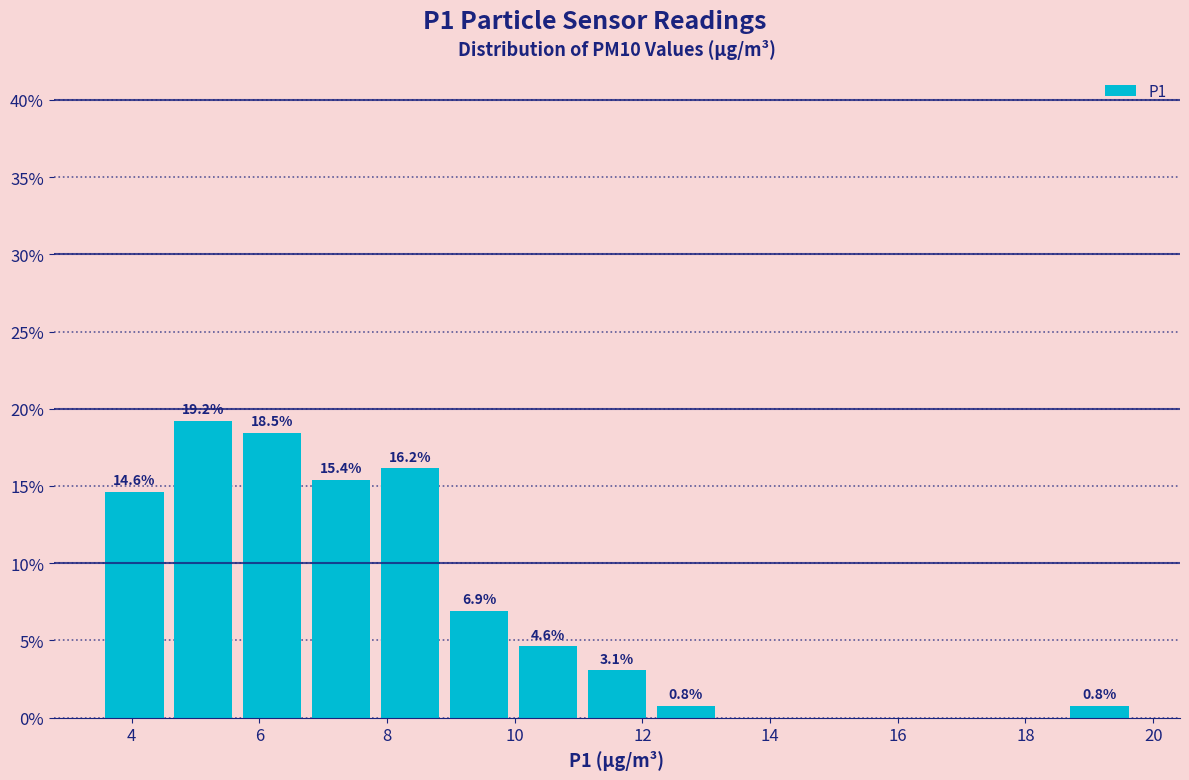

Which range on the x-axis has the tallest bar?

4.58 to 5.66